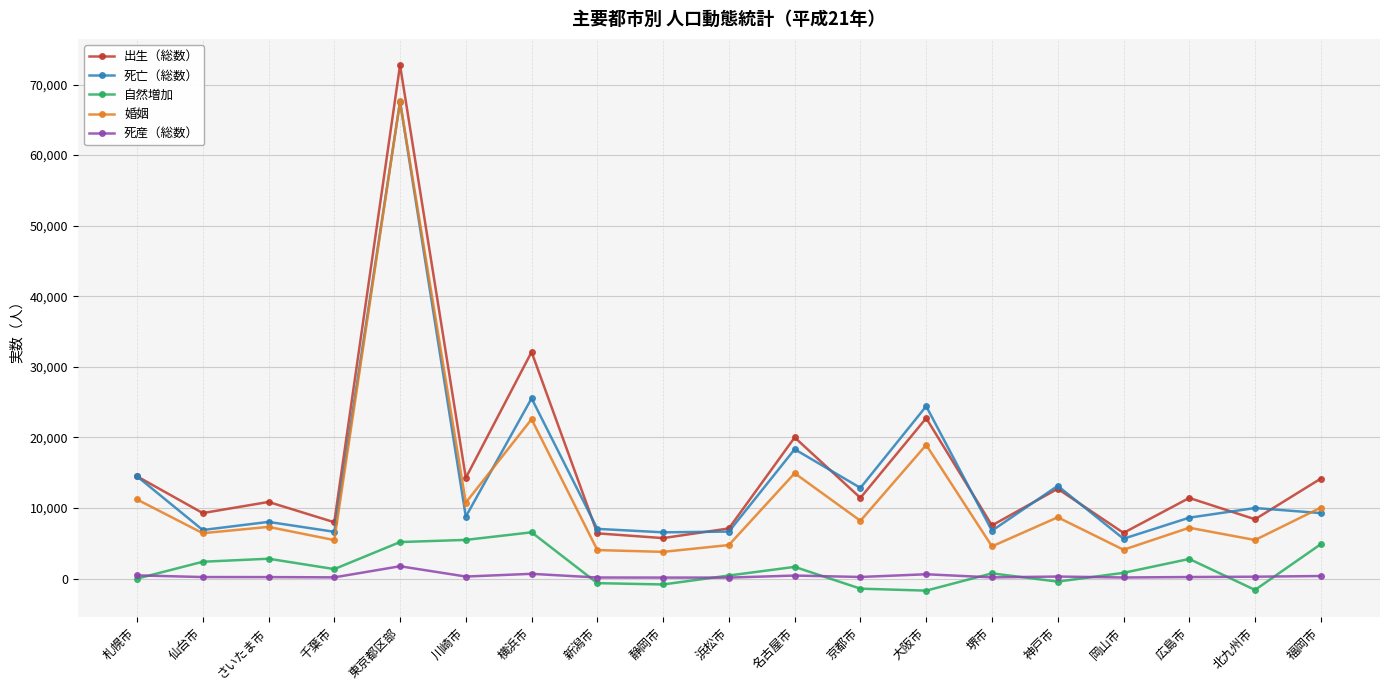

Where is 婚姻 nearest to the value 35702?

横浜市